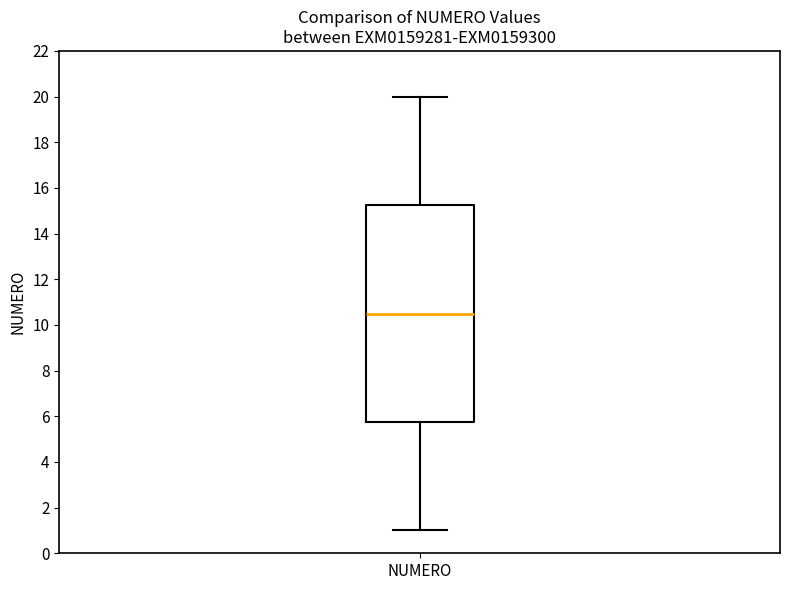

Transcribe this box plot: give where the median line is, the range the box spans, and where the two whiskers end, as read against the y-axis. The values are not printed on the chart, so give them approximately, as read against the axis.

median 10.6, box 5.8 to 15.2, whiskers 1.0 to 20.0